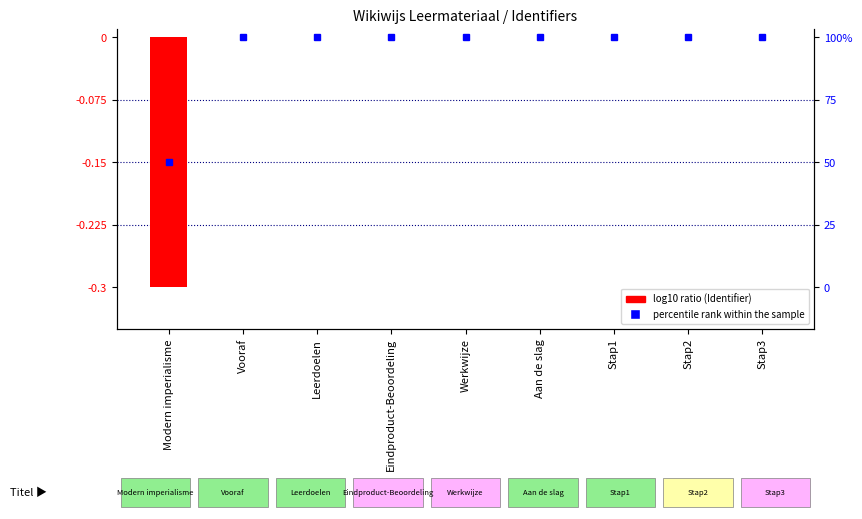

At which label does the data first exceed 0?

Vooraf